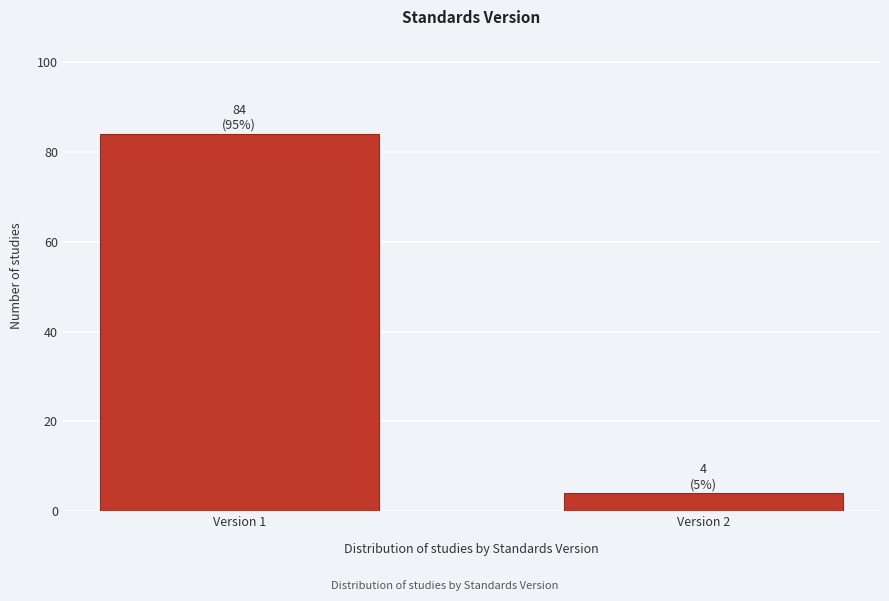

Reading left to right, what are all the values shown in this chart?

84	4